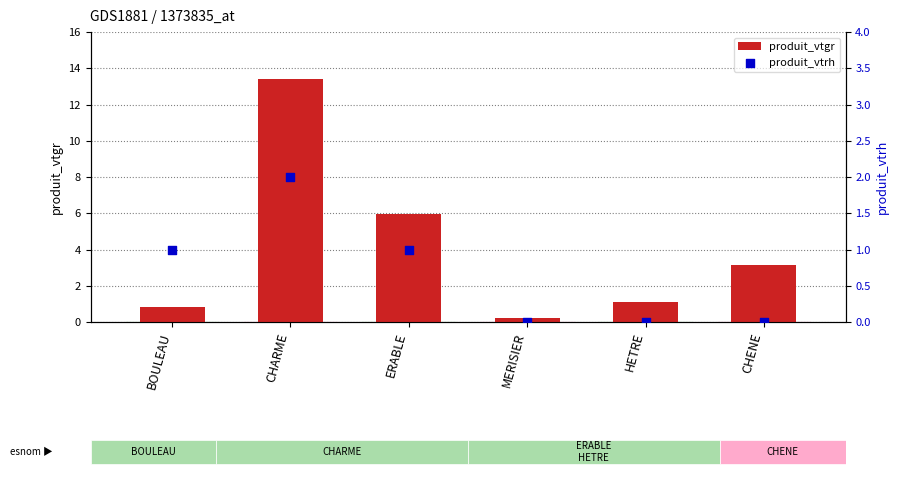

Which series reaches the maximum Y coordinate?

produit_vtgr